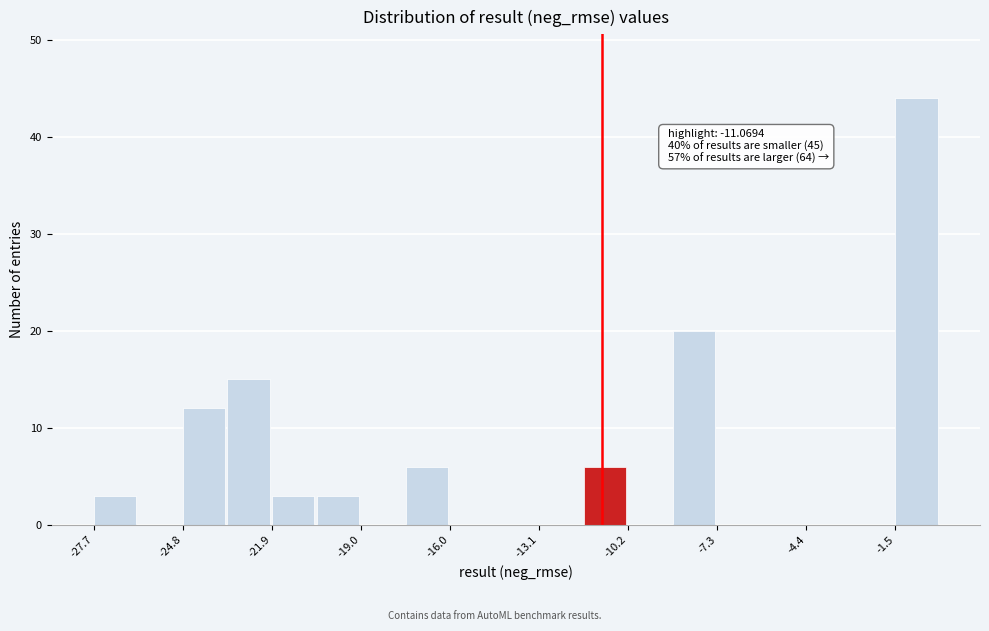

Read against the x-axis, roughly where is the centre of the tallest bar?

-1.0